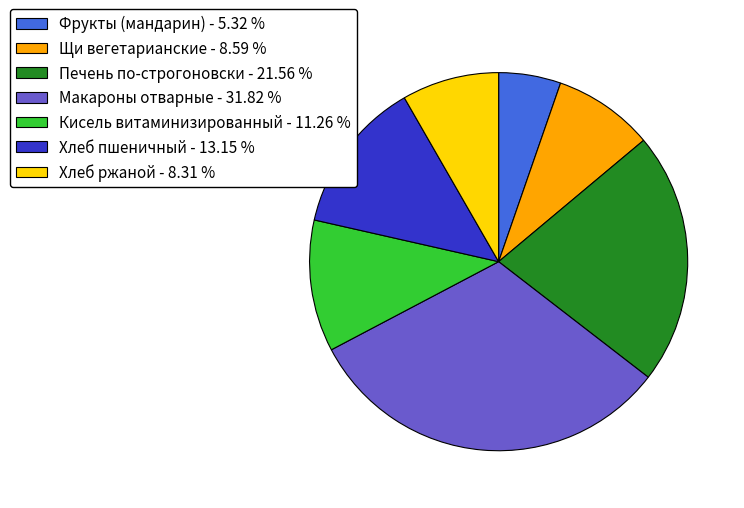

How many slices are in this pie chart?

7